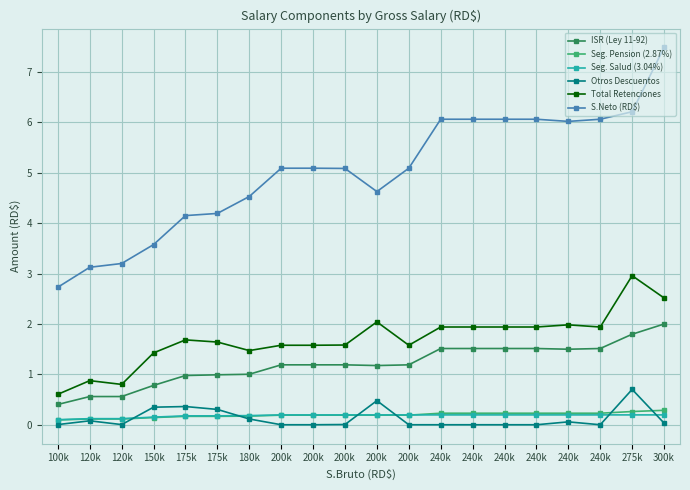

What is the sum of the Total Retenciones values at 200k and 240k?

3.5